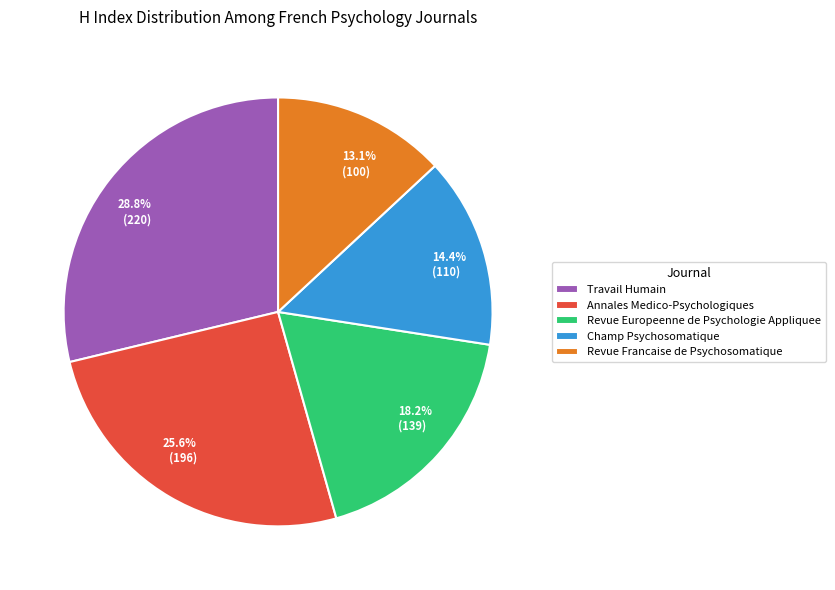

To the nearest percent, what is the combined percentage of Annales Medico-Psychologiques and Revue Francaise de Psychosomatique?

39%